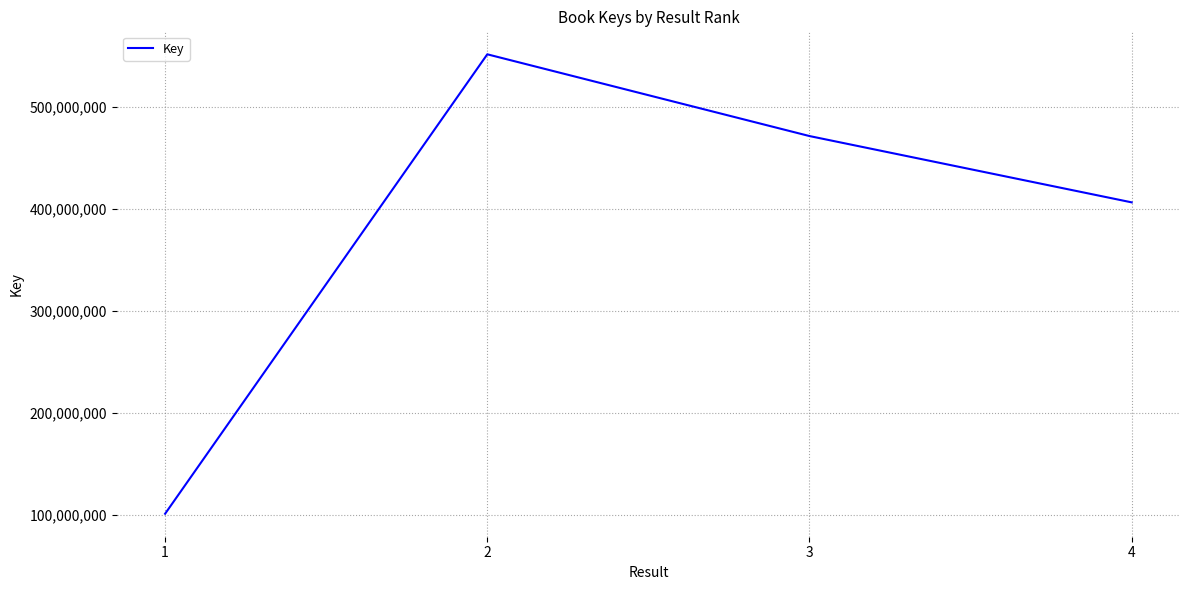

Rank the categories by value from lowest to highest.

1, 4, 3, 2